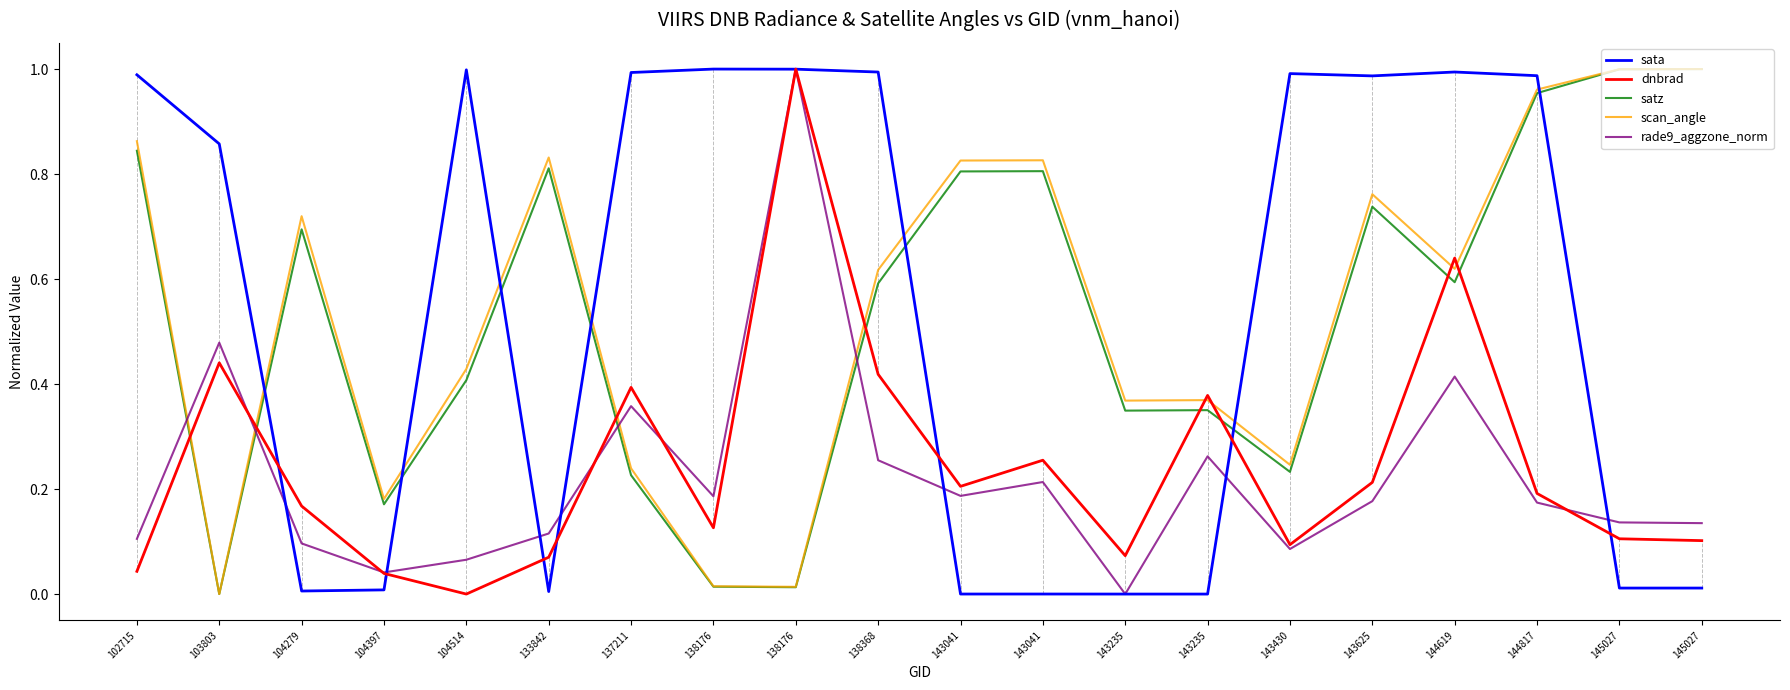

Reading left to right, extract all data points from this chart.

sata: 1.0	0.9	0.0	0.0	1.0	0.0	1.0	1.0	1.0	1.0	0.0	0.0	0.0	0.0	1.0	1.0	1.0	1.0	0.0	0.0
dnbrad: 0.0	0.4	0.2	0.0	0.0	0.1	0.4	0.1	1.0	0.4	0.2	0.3	0.1	0.4	0.1	0.2	0.6	0.2	0.1	0.1
satz: 0.8	0.0	0.7	0.2	0.4	0.8	0.2	0.0	0.0	0.6	0.8	0.8	0.3	0.4	0.2	0.7	0.6	1.0	1.0	1.0
scan_angle: 0.9	0.0	0.7	0.2	0.4	0.8	0.2	0.0	0.0	0.6	0.8	0.8	0.4	0.4	0.2	0.8	0.6	1.0	1.0	1.0
rade9_aggzone_norm: 0.1	0.5	0.1	0.0	0.1	0.1	0.4	0.2	1.0	0.3	0.2	0.2	0.0	0.3	0.1	0.2	0.4	0.2	0.1	0.1